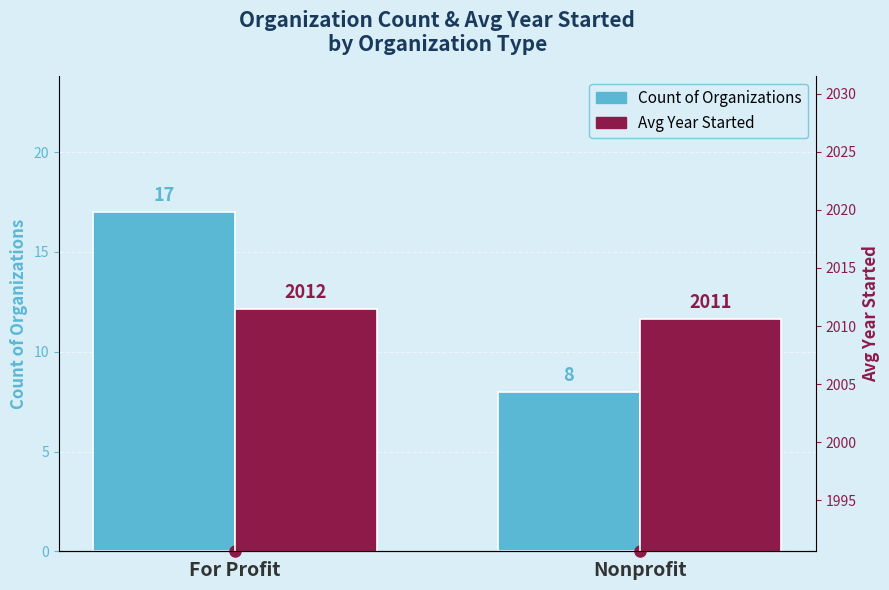

How many bars are there in each group?

2